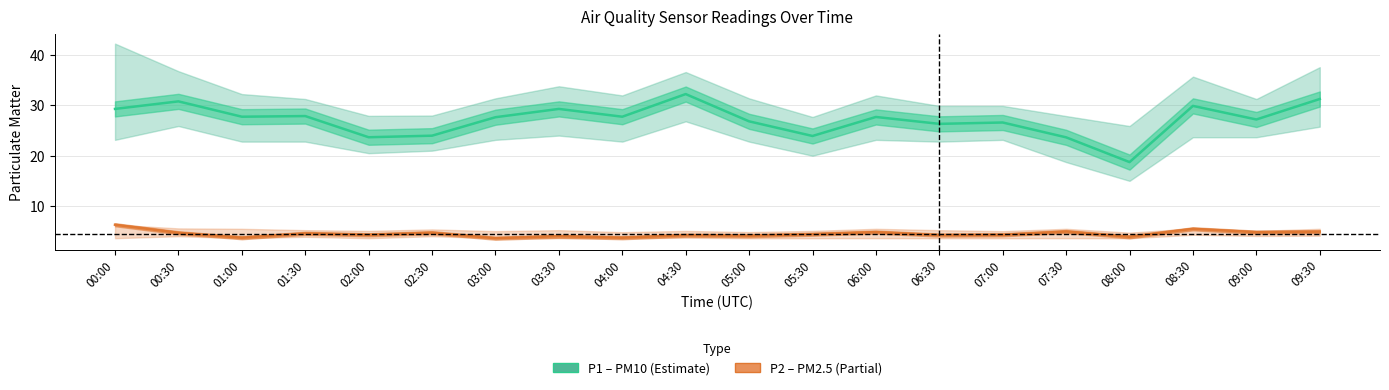

What is the value of the P1 (PM10) point at the 15th from the left?

26.6